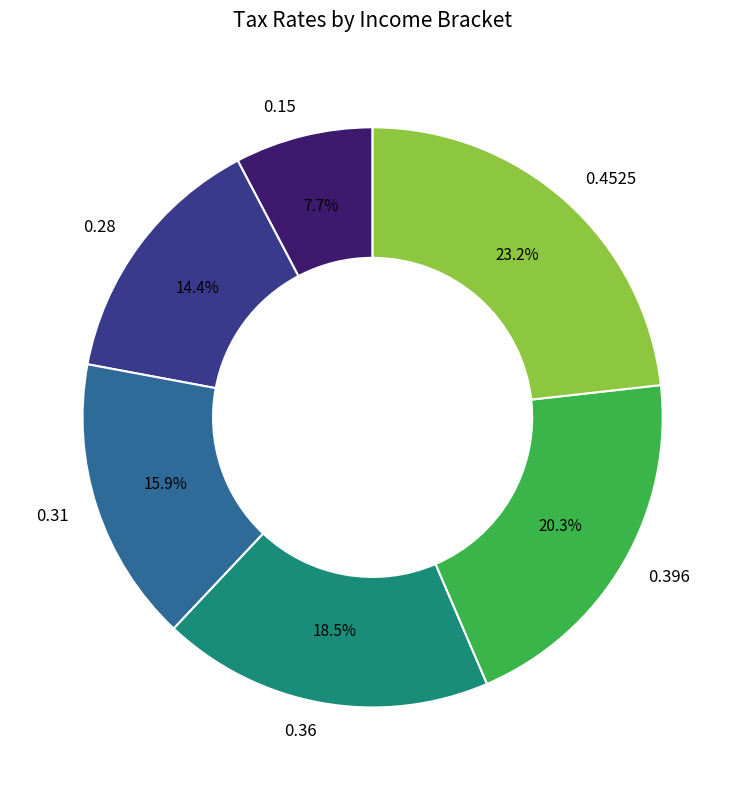

To the nearest percent, what portion does 0.4525 represent?

23%